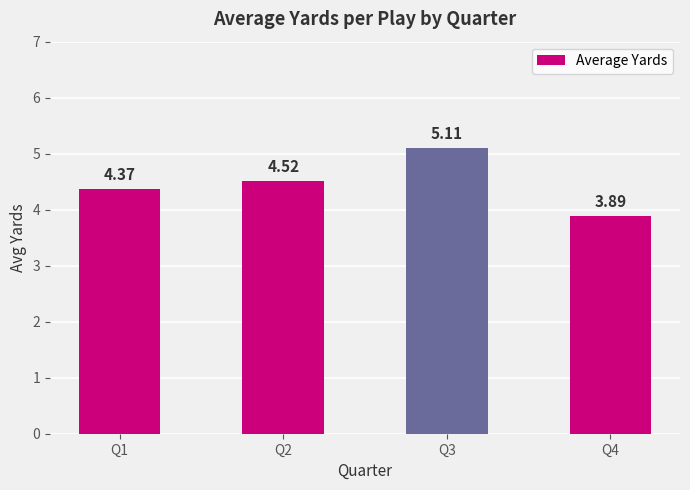

Rank the categories by value from lowest to highest.

Q4, Q1, Q2, Q3